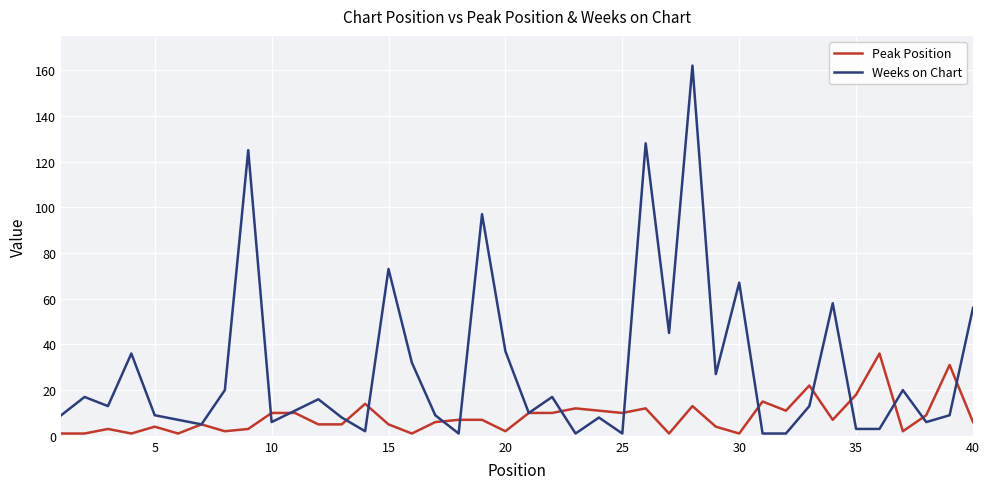

What is the maximum value for Weeks on Chart?

162